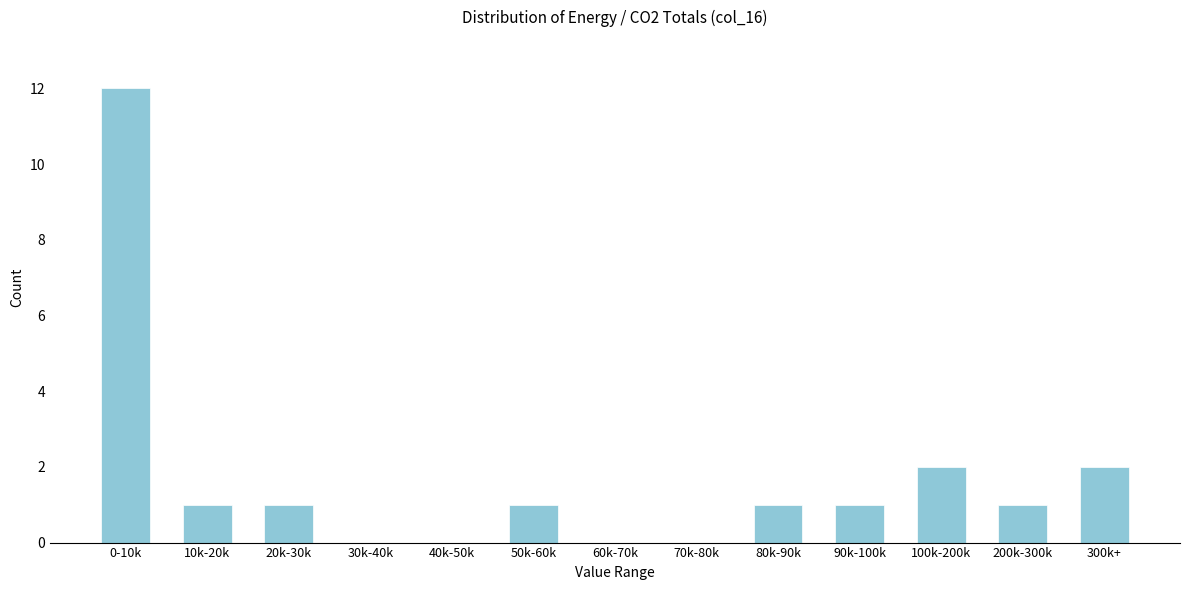

Reading right to left, list all the values displayed in this chart.

300k+=2	200k-300k=1	100k-200k=2	90k-100k=1	80k-90k=1	70k-80k=0	60k-70k=0	50k-60k=1	40k-50k=0	30k-40k=0	20k-30k=1	10k-20k=1	0-10k=12